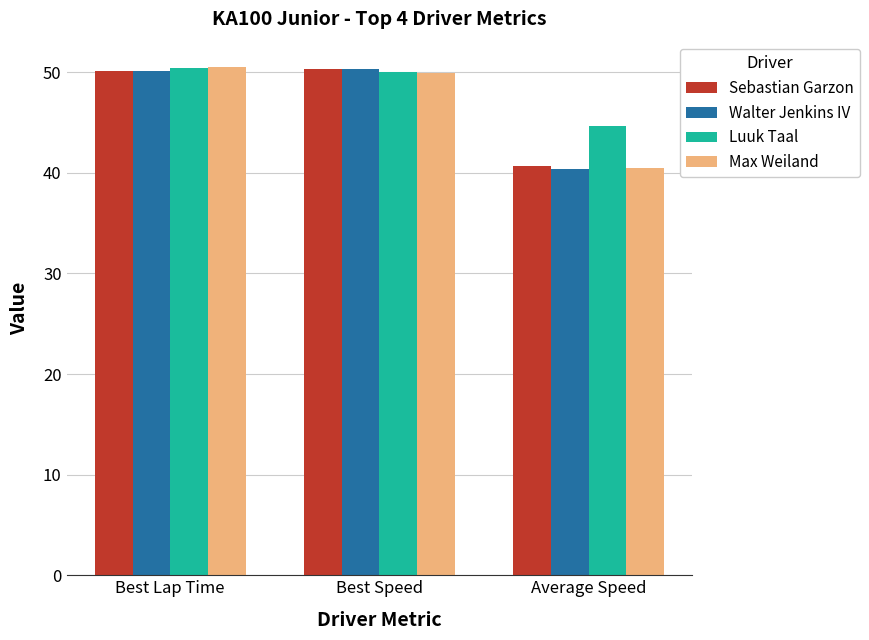

What is the sum of the Walter Jenkins IV values at Best Lap Time and Best Speed?

100.4